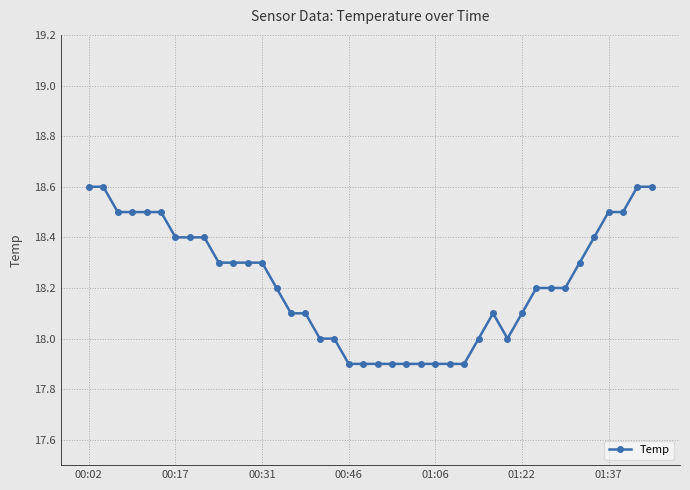

True or false: the data has more than 0 interior local peaks.

True